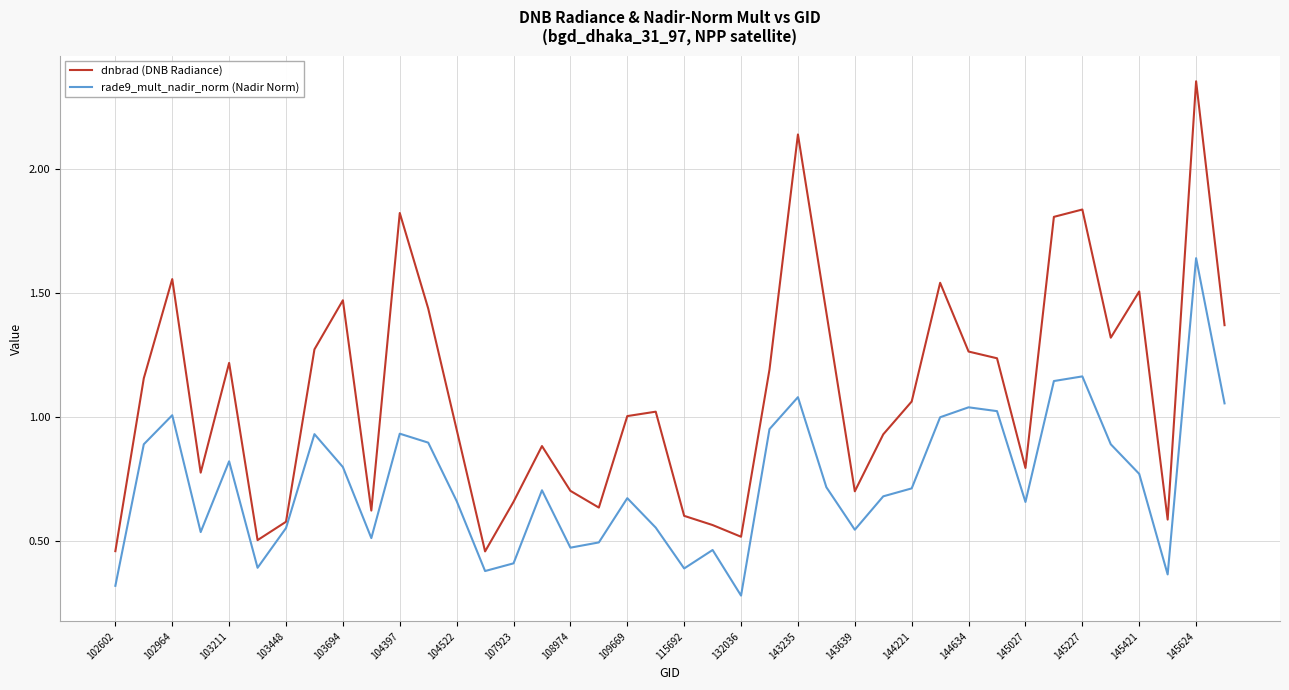

List the series in order of their overall mean, highest first.

dnbrad (DNB Radiance), rade9_mult_nadir_norm (Nadir Norm)